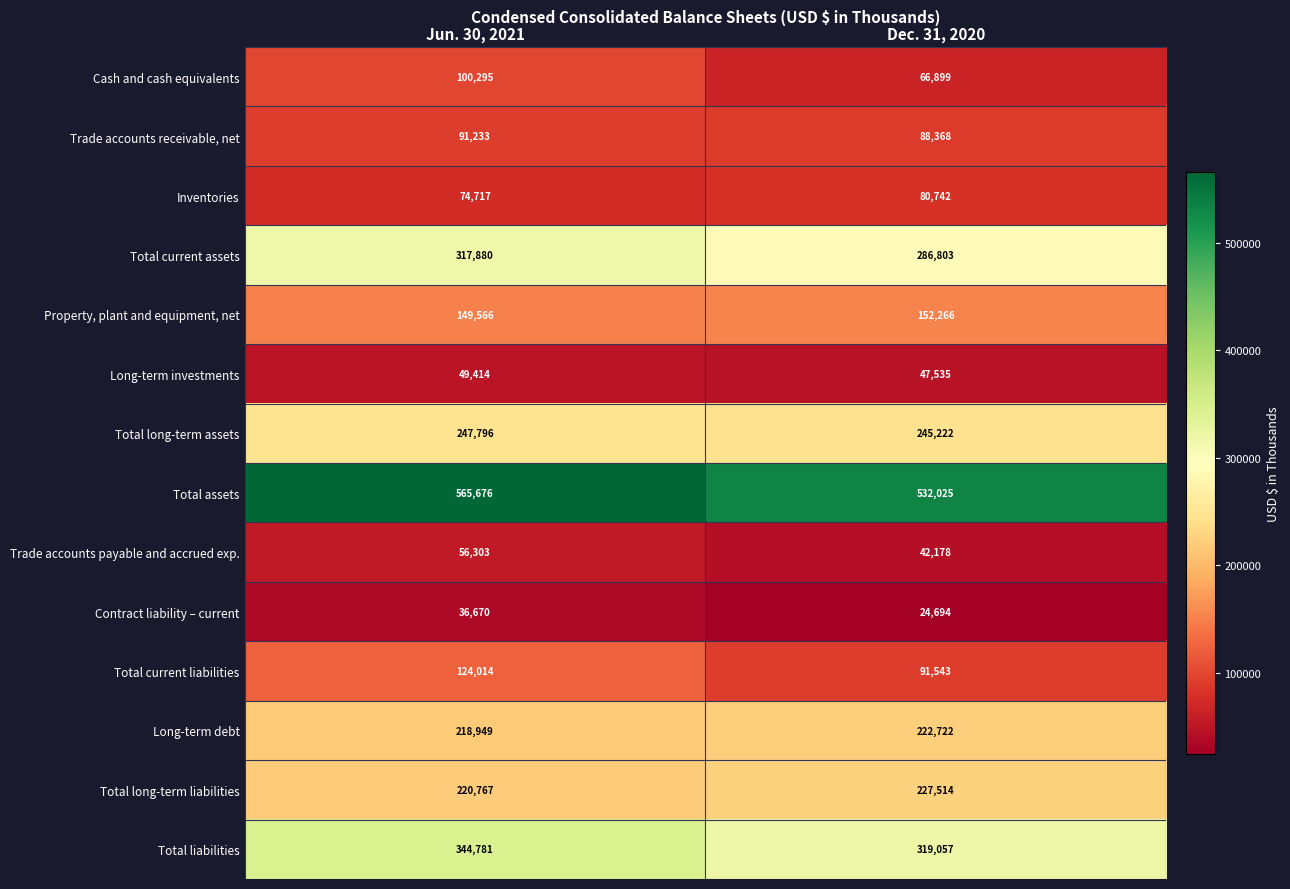

Rank the series by their maximum value, from highest to lowest.

Total assets, Total liabilities, Total current assets, Total long-term assets, Total long-term liabilities, Long-term debt, Property, plant and equipment, net, Total current liabilities, Cash and cash equivalents, Trade accounts receivable, net, Inventories, Trade accounts payable and accrued exp., Long-term investments, Contract liability – current